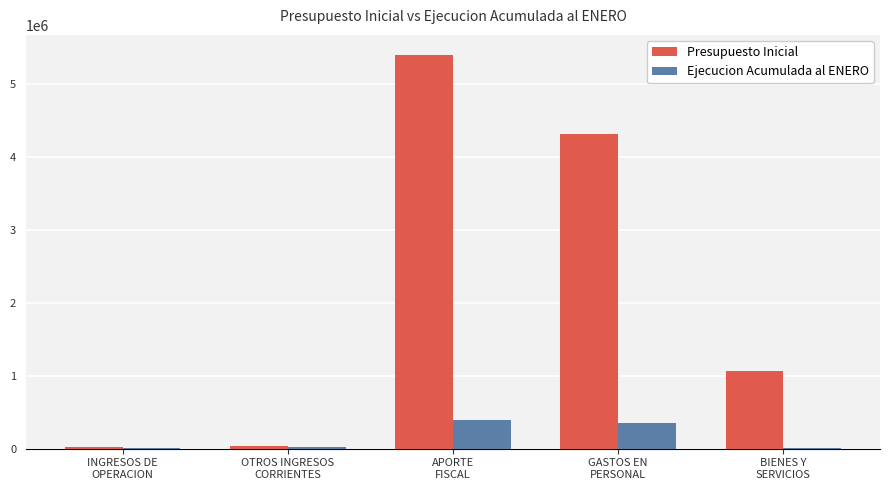

The Ejecucion Acumulada al ENERO series shows 8666 at BIENES Y
SERVICIOS. True or false?

True